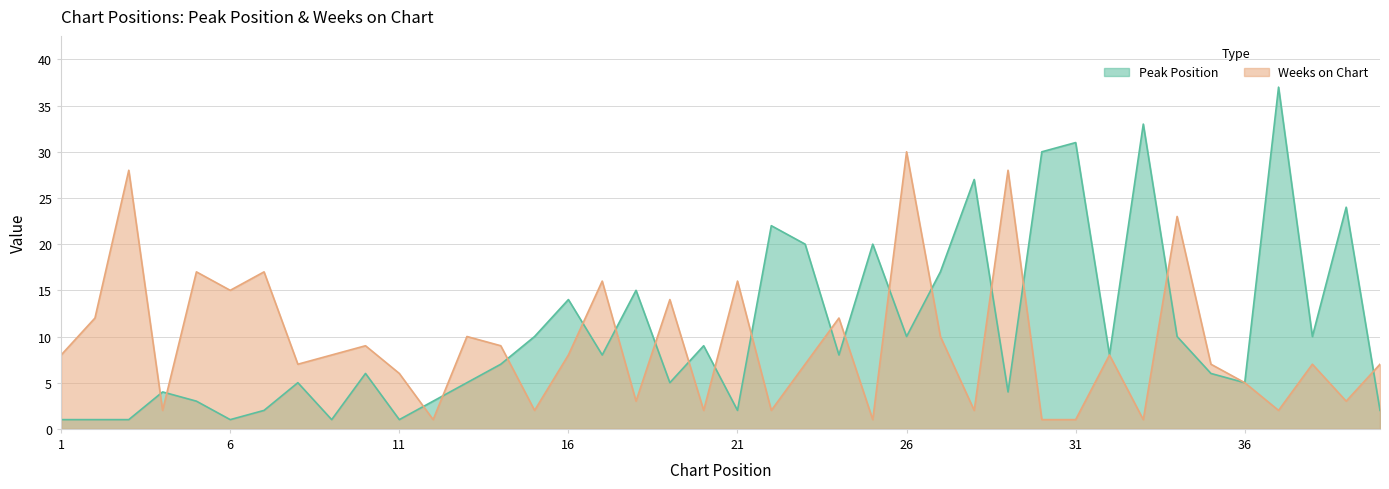

How many intersections are there between Peak Position and Weeks on Chart?

19